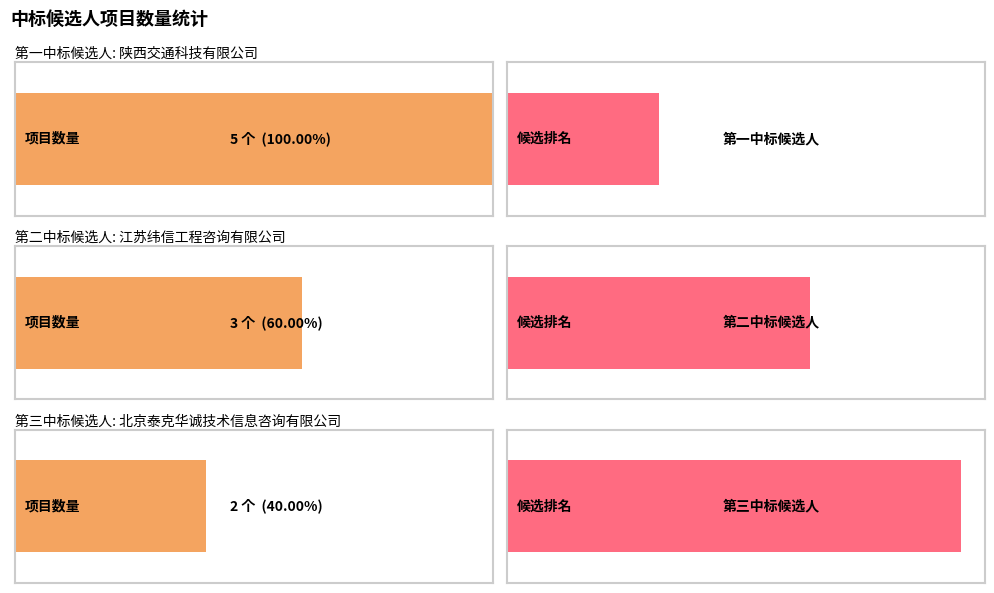

What is the value of the 2nd bar from the left?

3